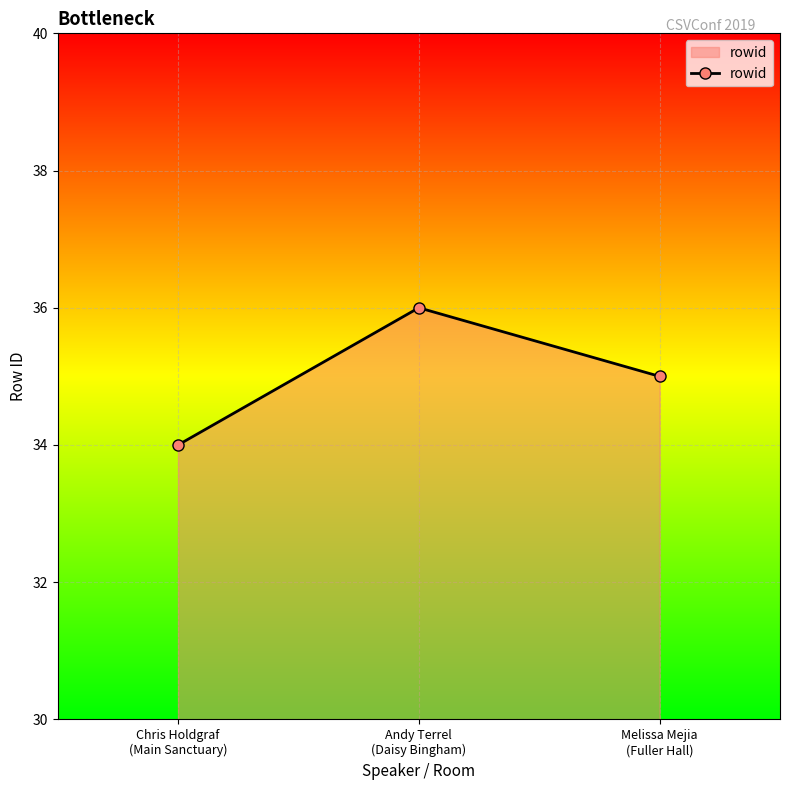

At which label is the value closest to 35?

Melissa Mejia
(Fuller Hall)